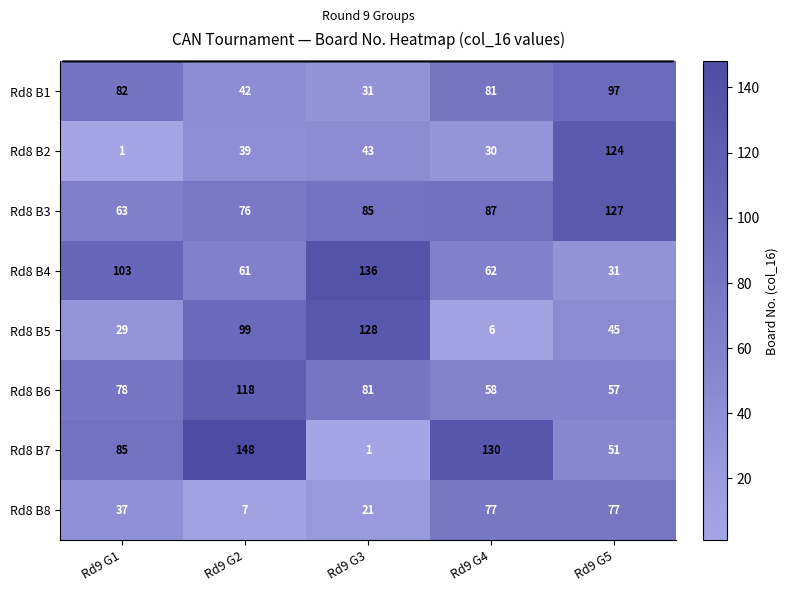

At how many categories does at least one series exceed 10?

5